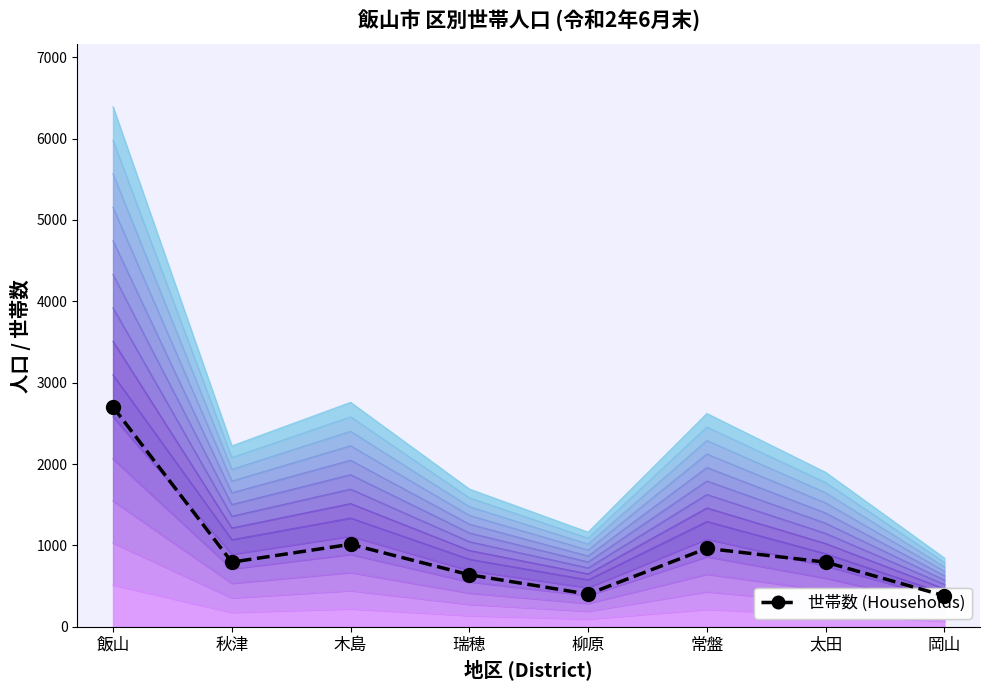

At which category does the chart reach its peak across all series?

飯山